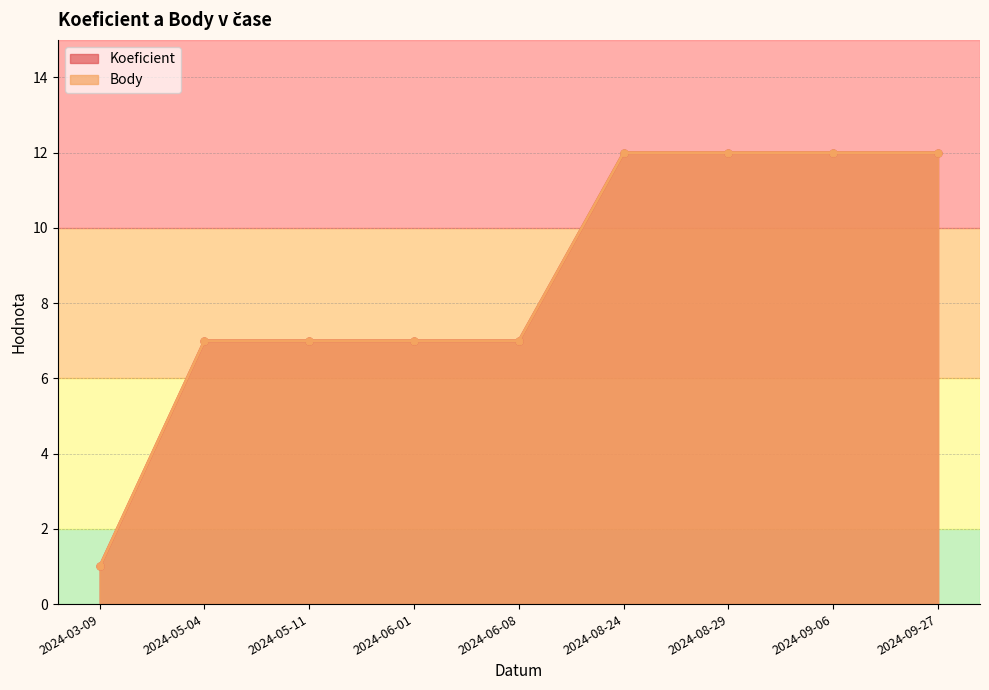

What is the difference between the maximum and minimum values in the Body series?

11